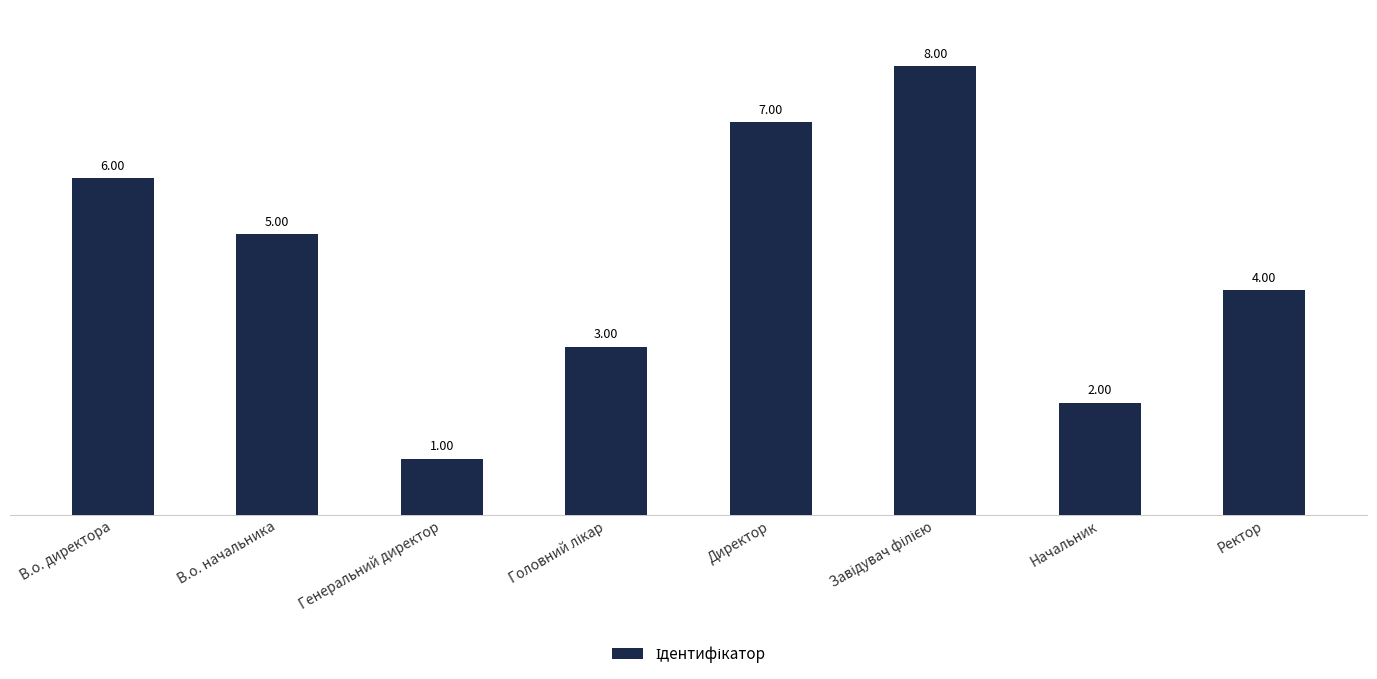

What is the greatest value displayed?

8